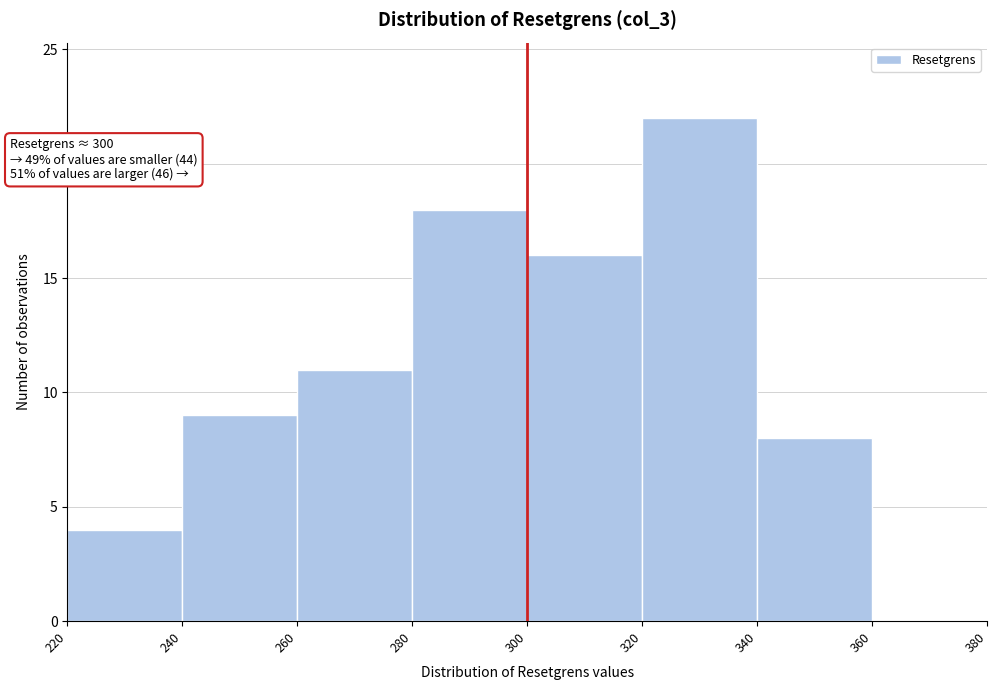

Over which range of the x-axis is the bar tallest?

320 to 340